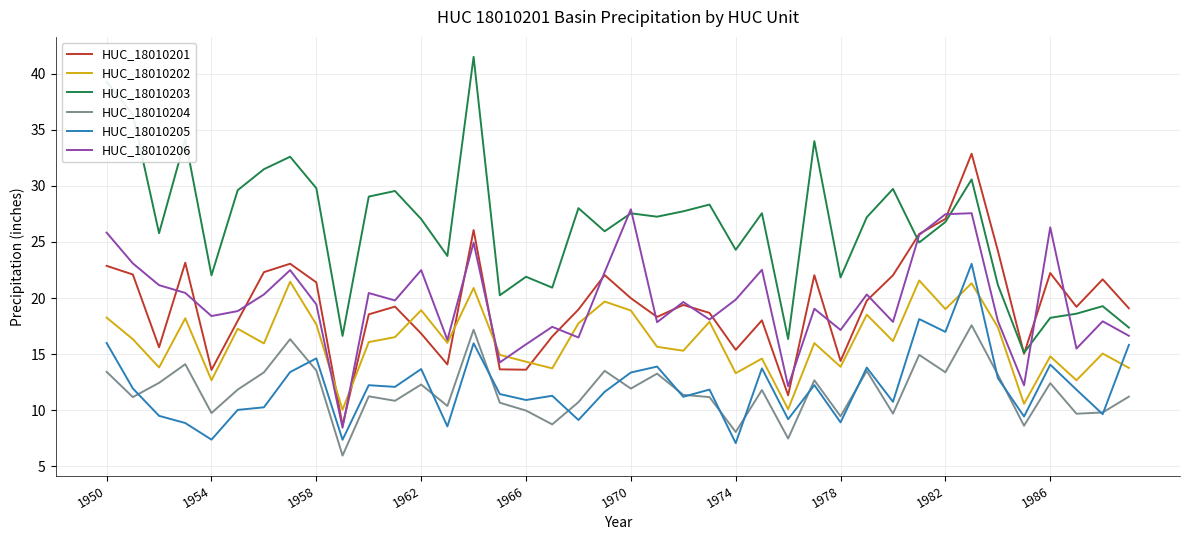

What is the minimum value shown in the chart?

6.0